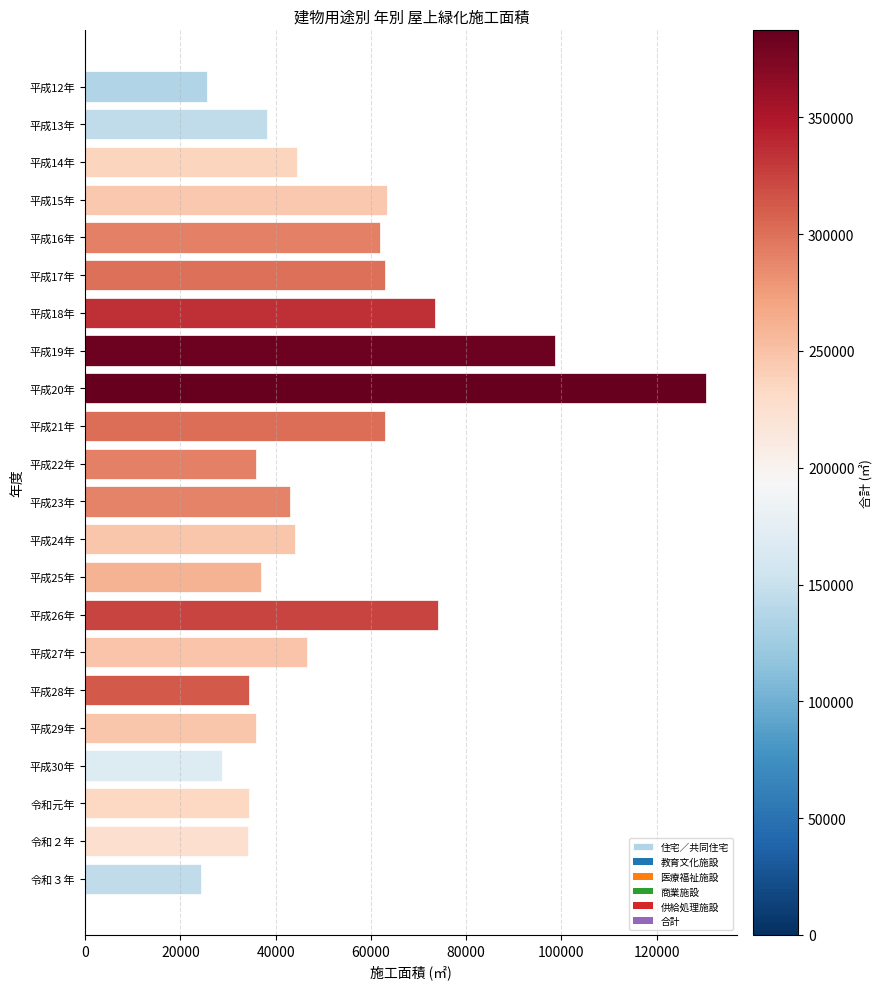

Is it true that the value at 平成24年 is 12013.5?

False